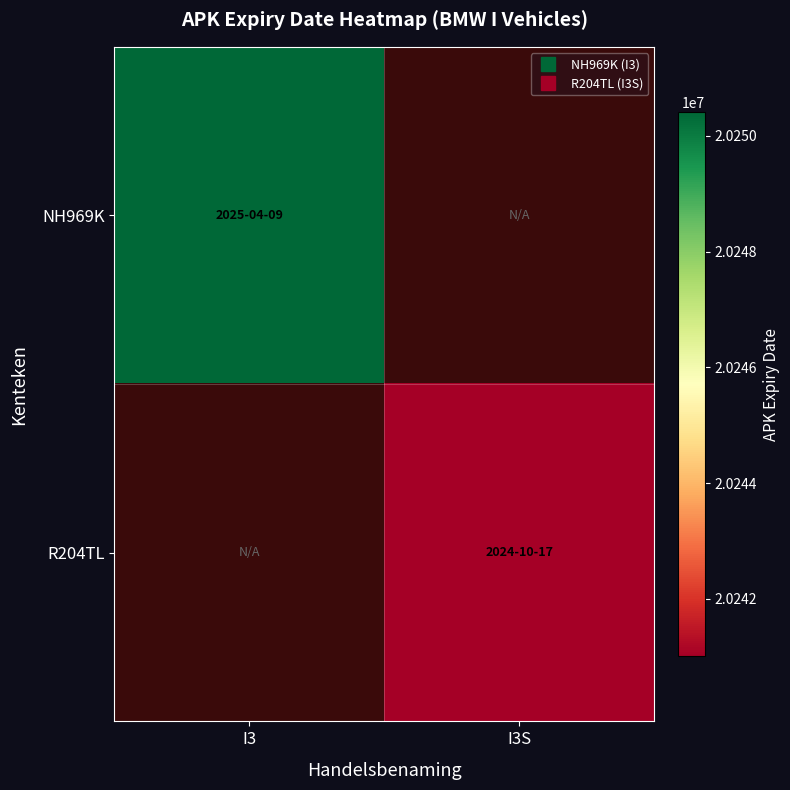

Which label corresponds to the smallest value in the chart?

I3S